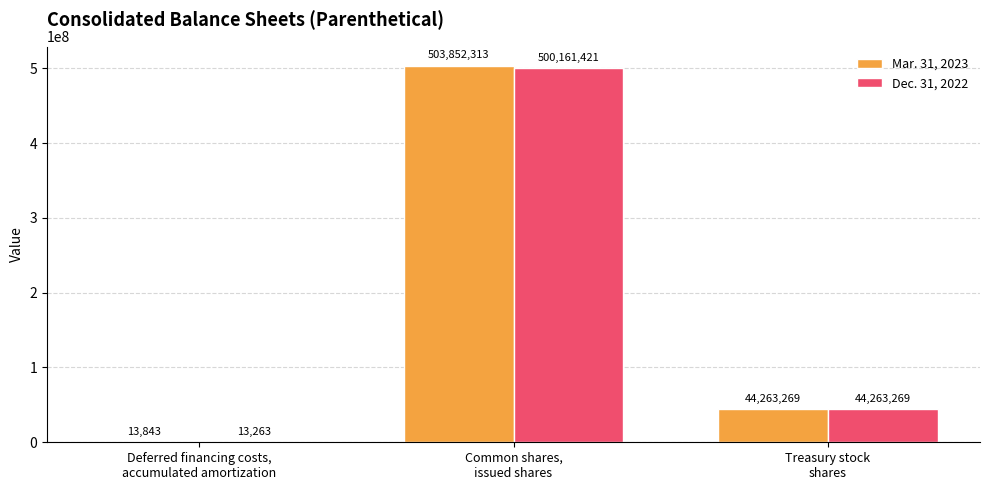

What is the difference between the Dec. 31, 2022 values at Deferred financing costs,
accumulated amortization and Common shares,
issued shares?

500148158